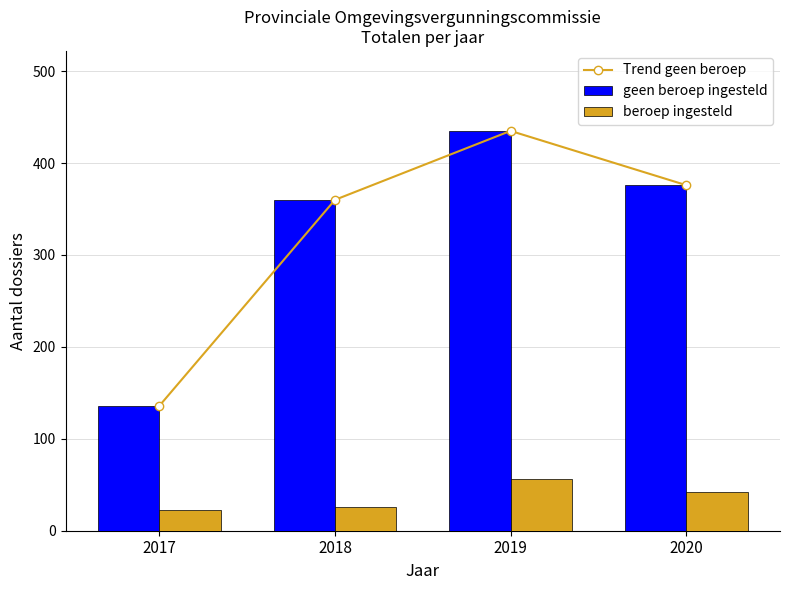

Reading left to right, what are all the values shown in this chart?

Trend geen beroep: 136	360	435	376
geen beroep ingesteld: 136	360	435	376
beroep ingesteld: 23	26	56	42